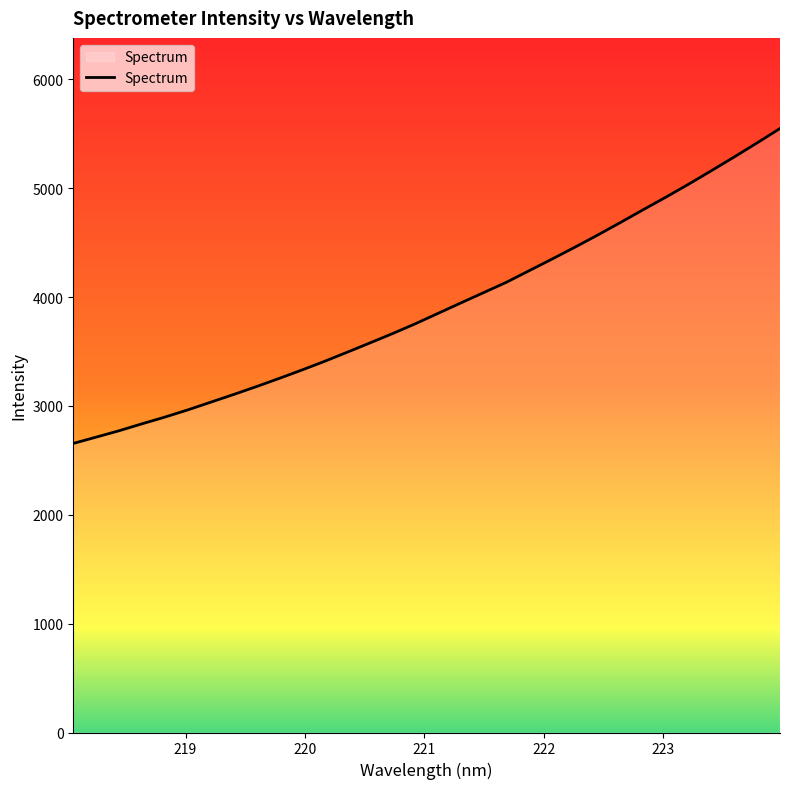

What is the smallest value displayed?

2655.7